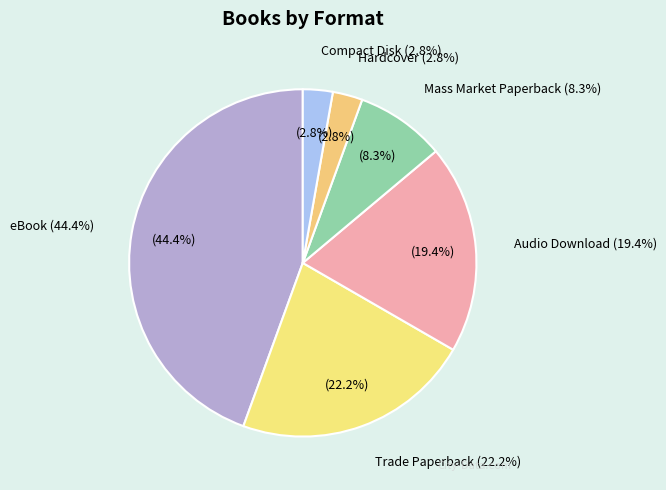

Combined, what portion of the pie is Mass Market Paperback and Trade Paperback?

30.6%